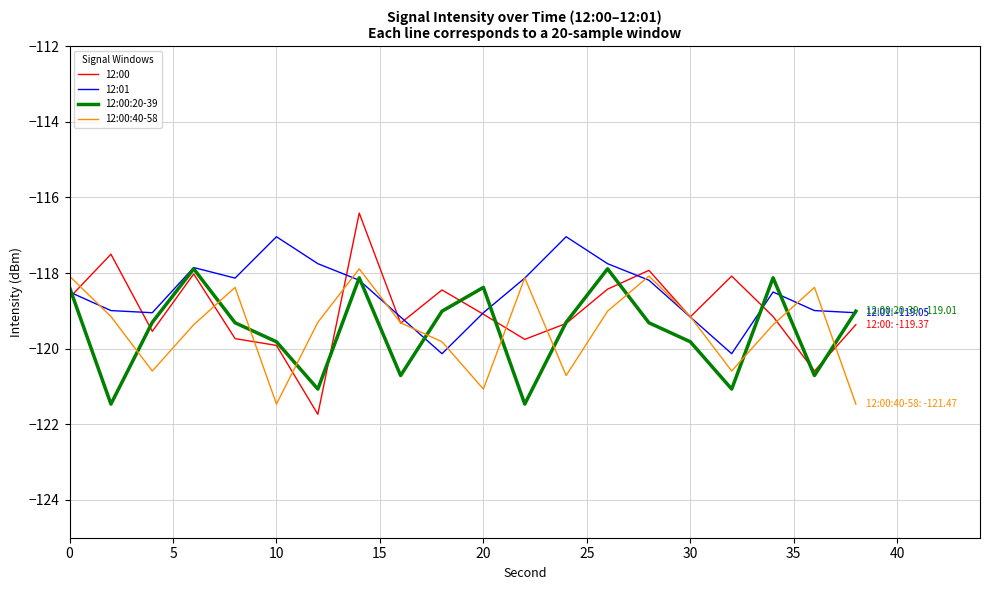

What is the minimum value for 12:00?

-121.7